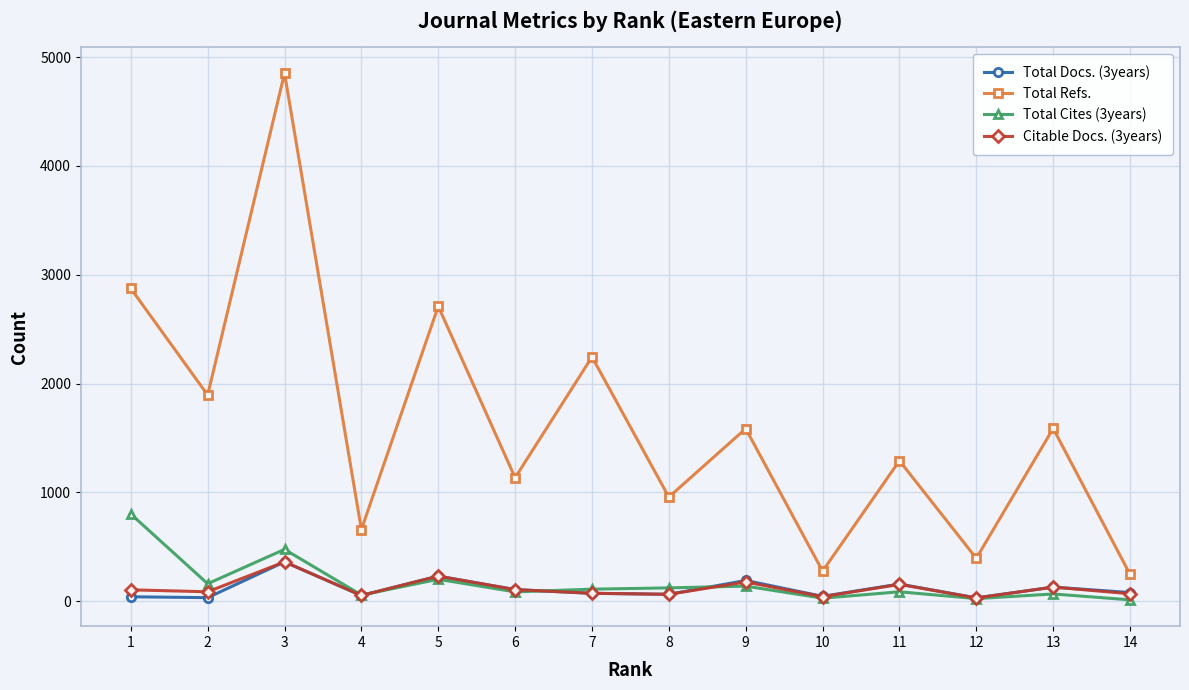

Is it true that Total Docs. (3years) equals 156 at 11?

True